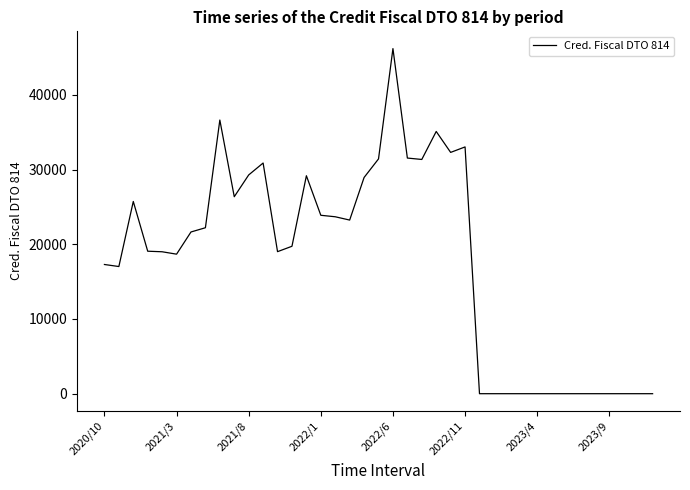

The value at 2023/4 is 31729.7. True or false?

False